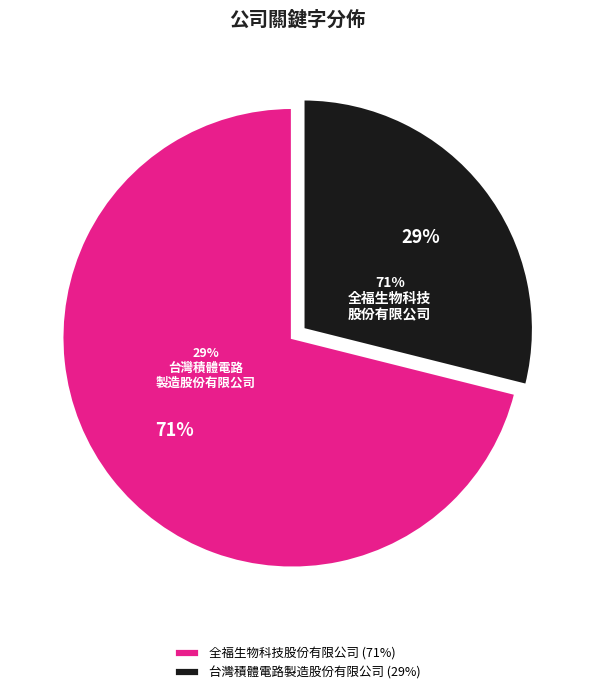

To the nearest percent, what is the difference between the 台灣積體電路製造股份有限公司 and 全福生物科技股份有限公司 slice percentages?

42%